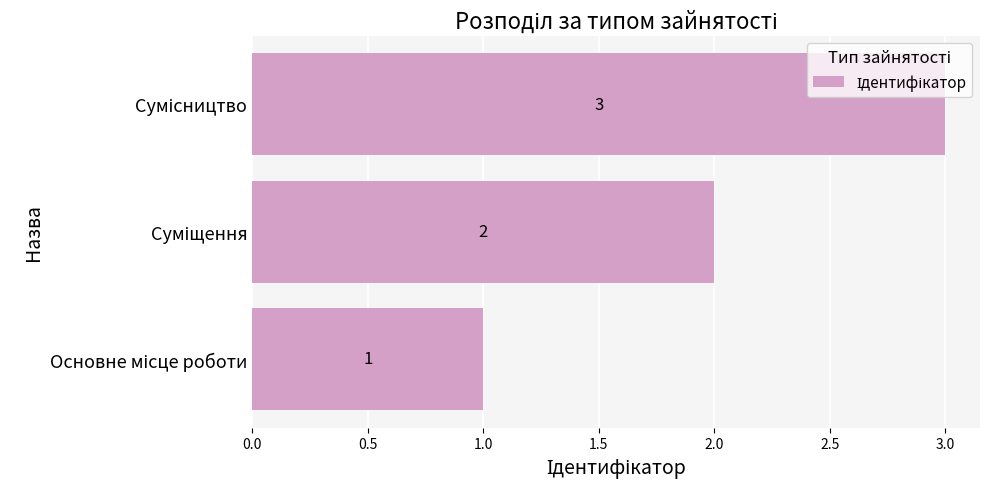

What is the sum of all values?

6